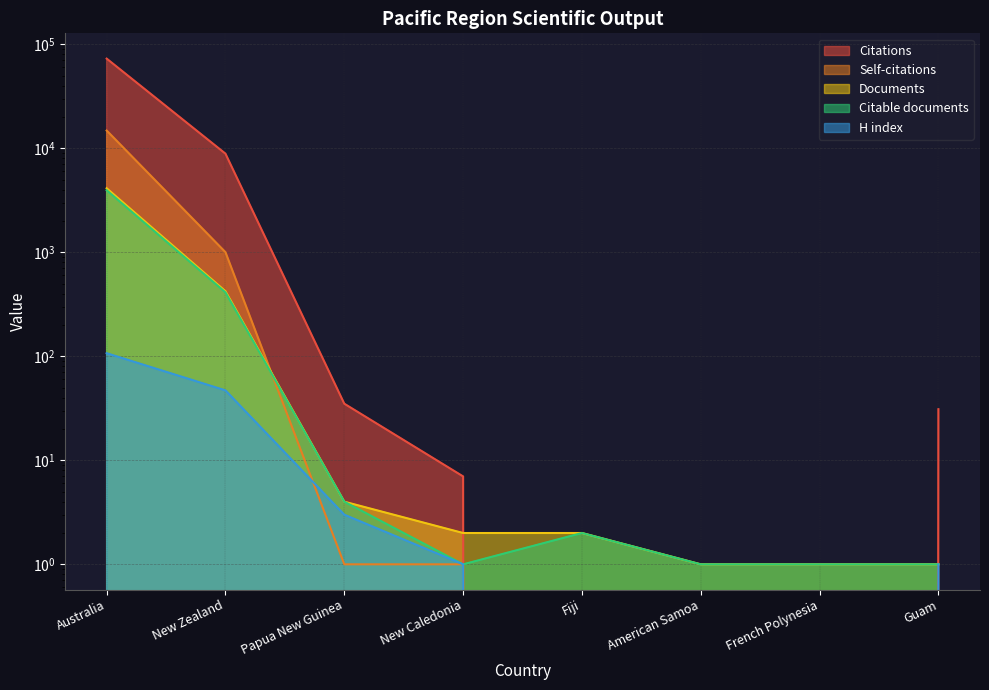

Where is Documents nearest to the value 2062?

New Zealand